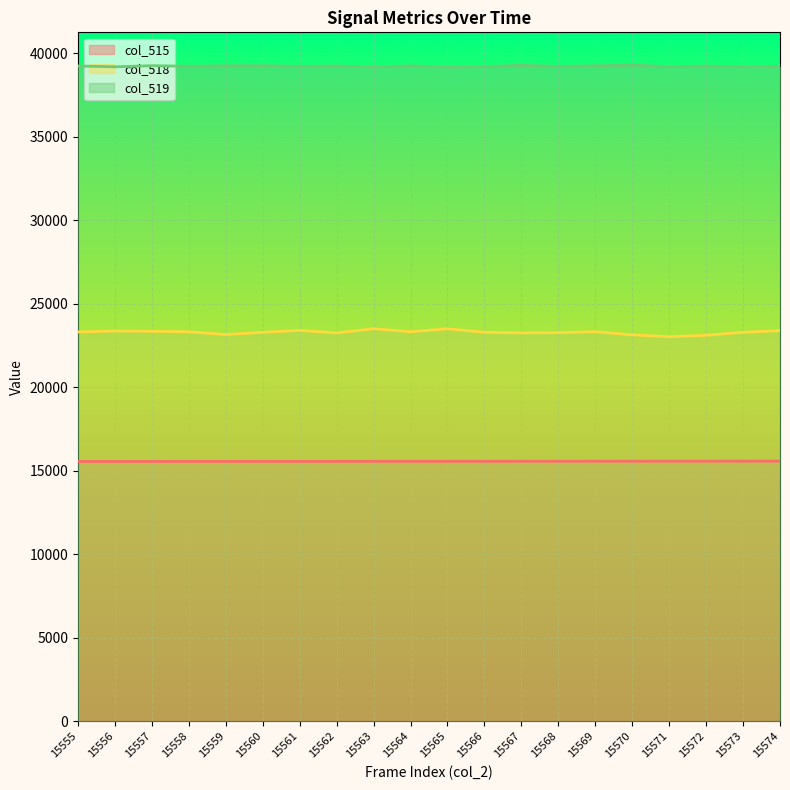

What is the value of the col_518 point at the 11th from the left?

23499